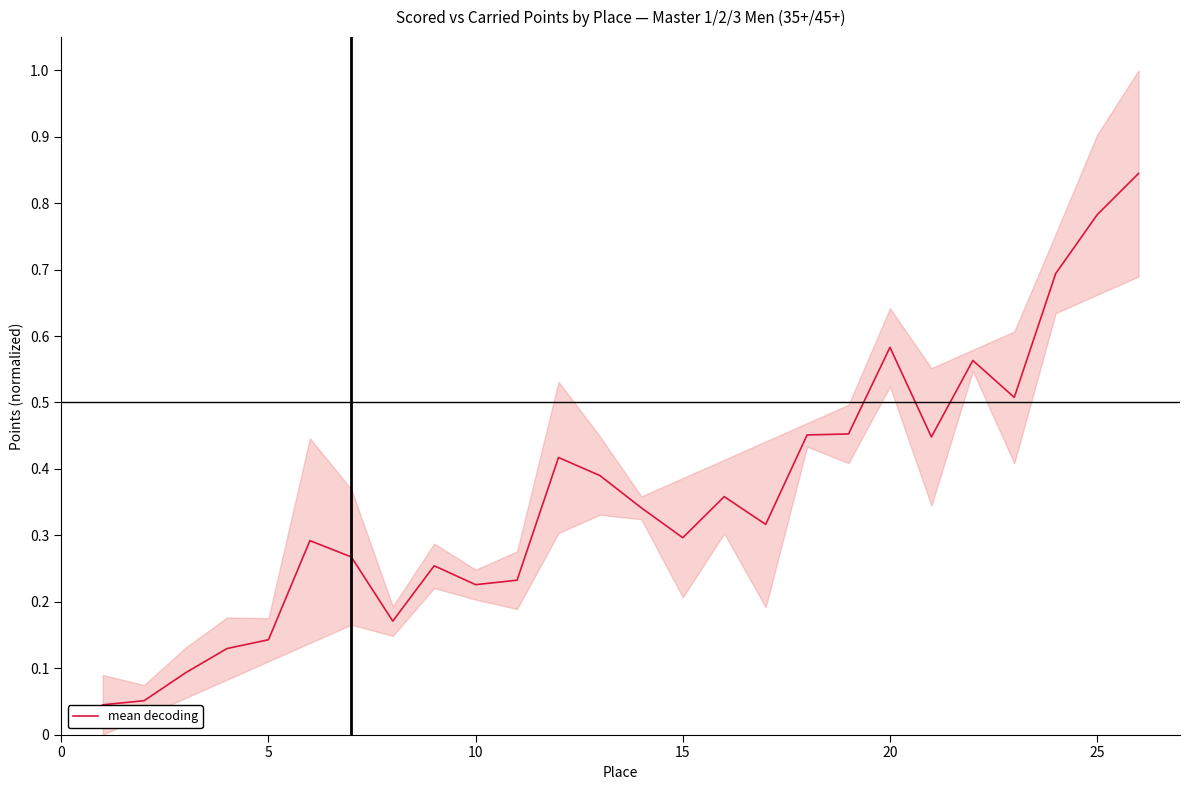

Between 20 and 20, which is larger?

20